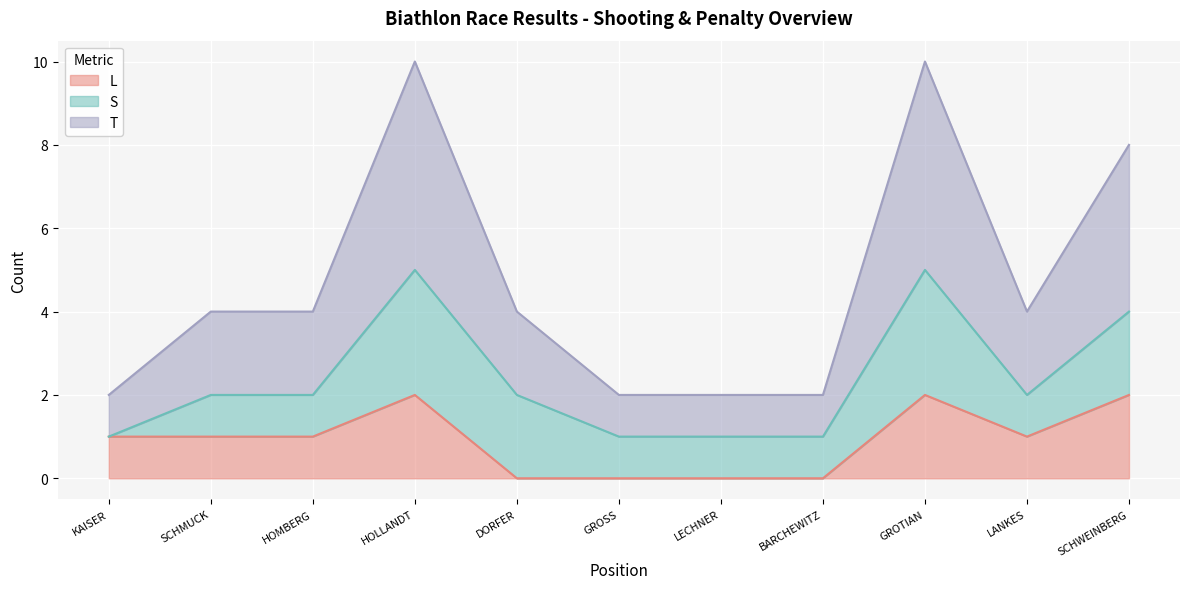

Is it true that L equals -1 at DORFER?

False